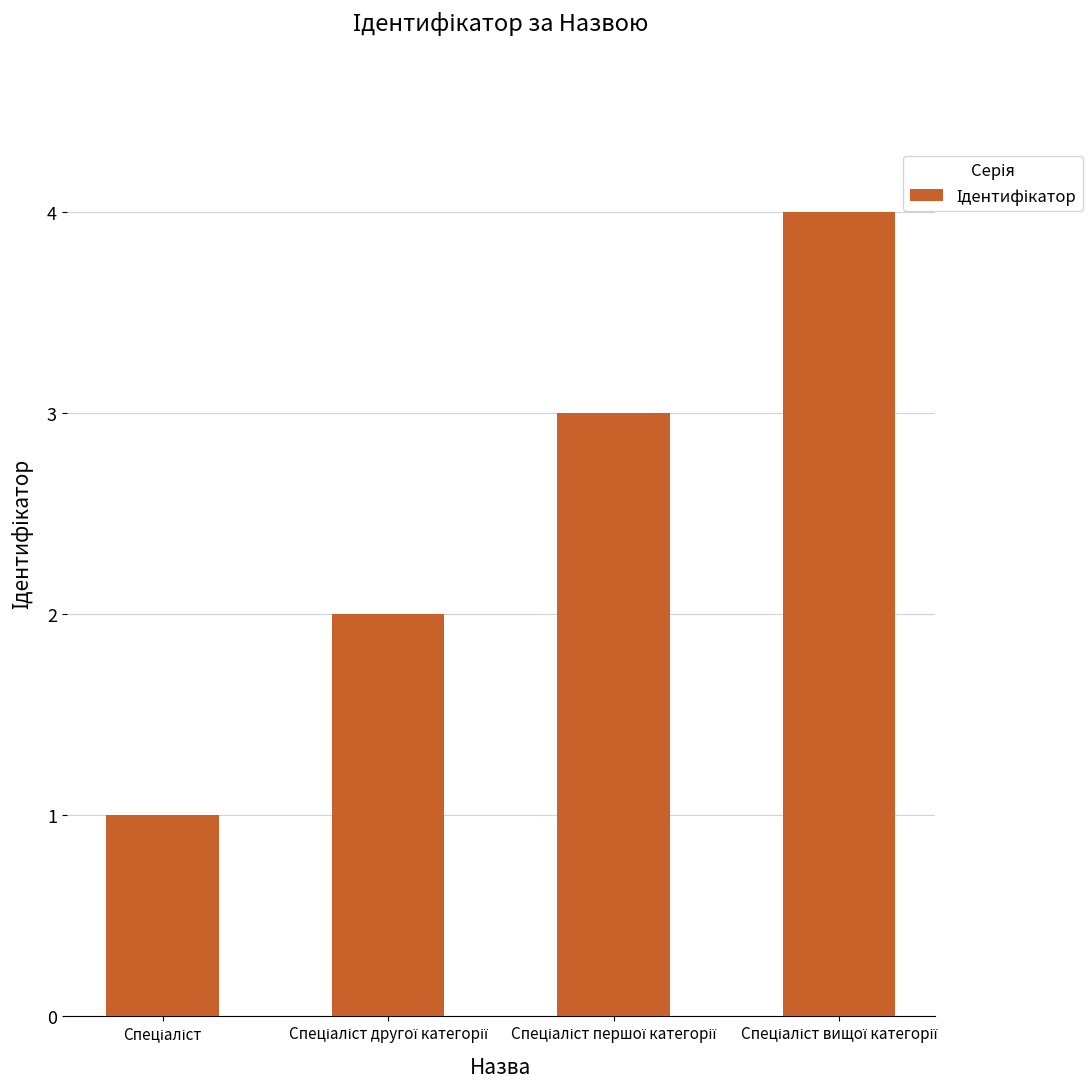

What is the greatest value displayed?

4